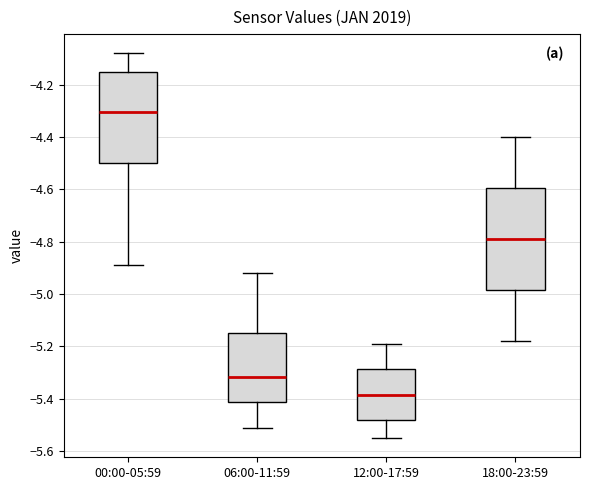

Which box has the highest median line?

00:00-05:59